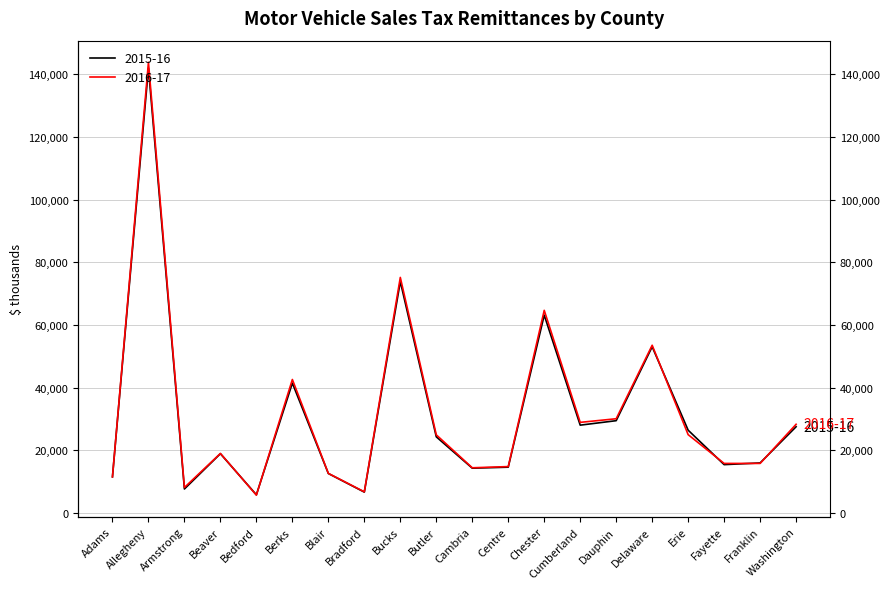

Which series has the largest total across all categories?

2016-17